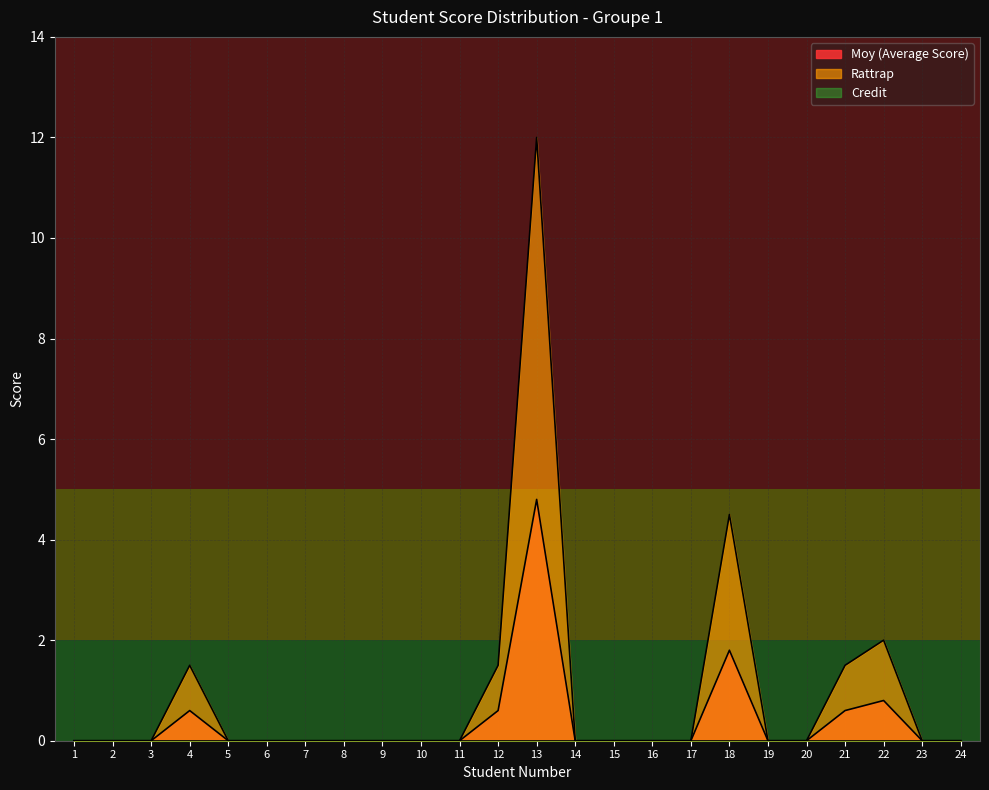

Which series has the largest total across all categories?

Rattrap